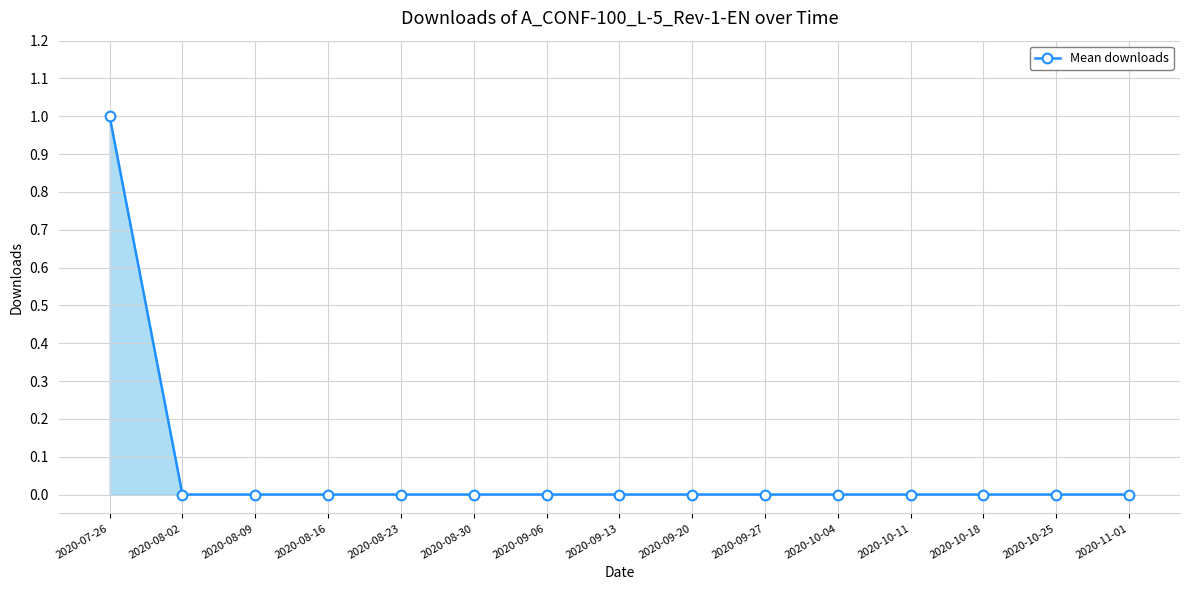

Reading right to left, extract all data points from this chart.

0	0	0	0	0	0	0	0	0	0	0	0	0	0	1